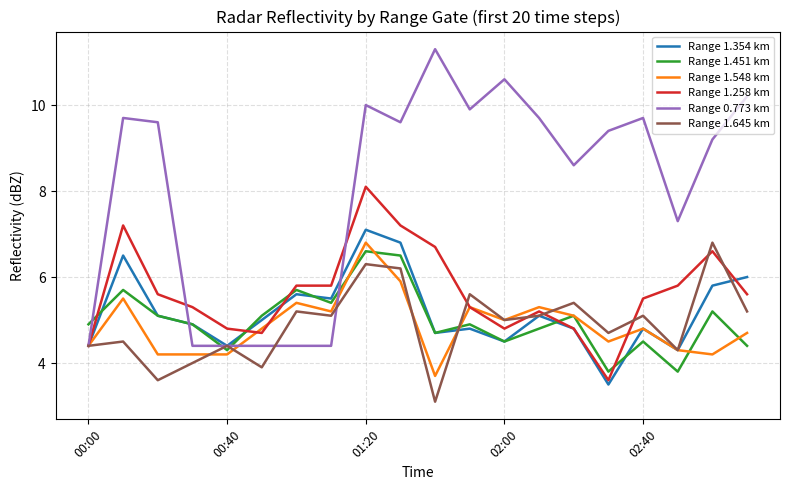

Which series has the widest spread of values?

Range 0.773 km